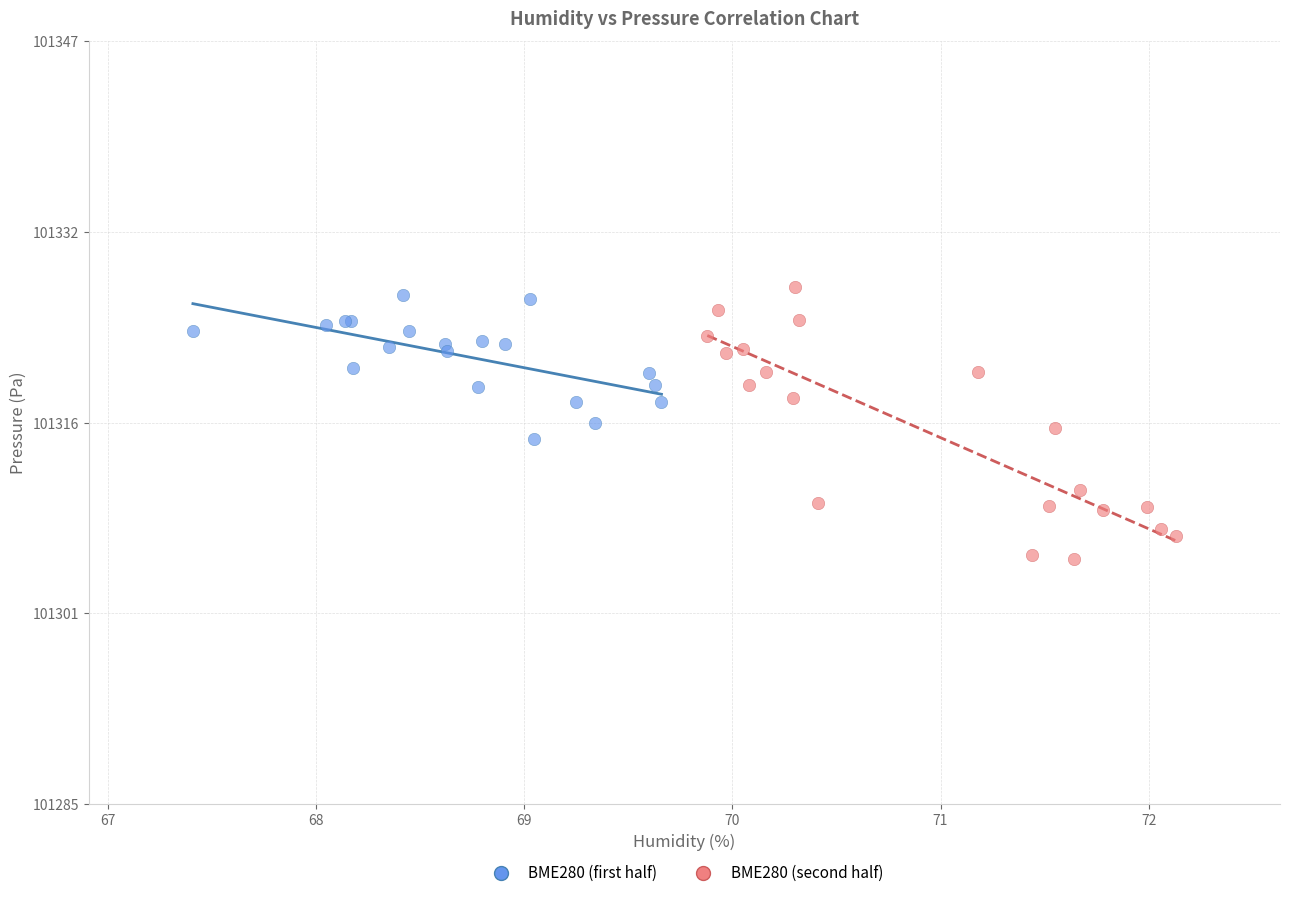

What are all the series names shown in the legend?

BME280 (first half), BME280 (second half)